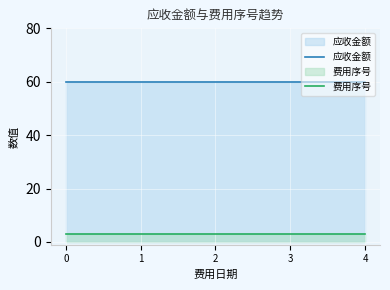

Rank the categories by 费用序号 value from highest to lowest.

0, 1, 2, 3, 4